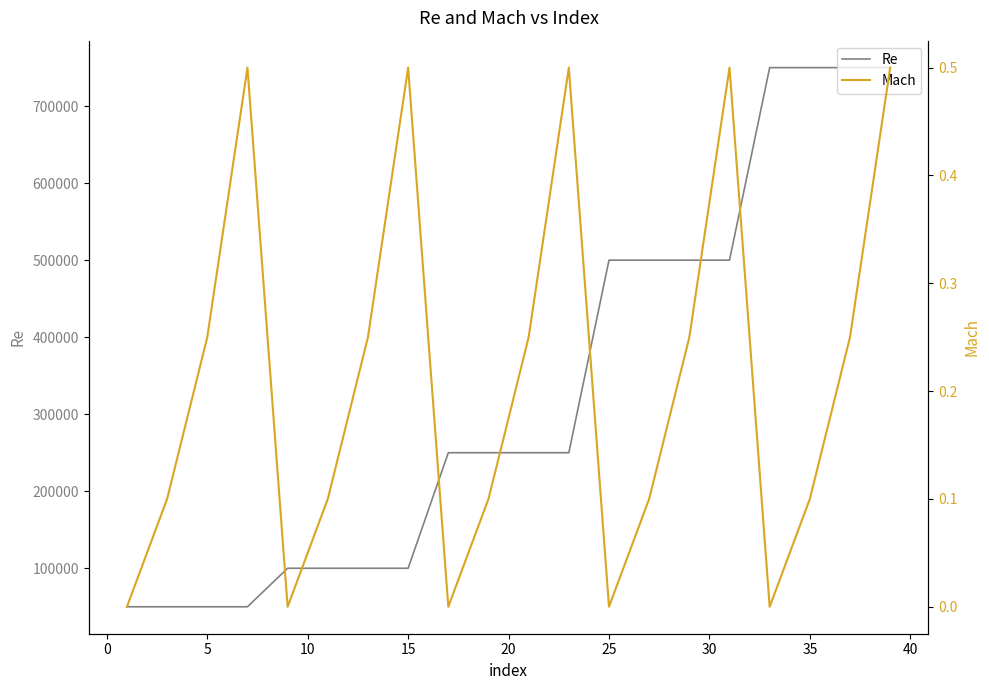

How many lines are shown in the chart?

2